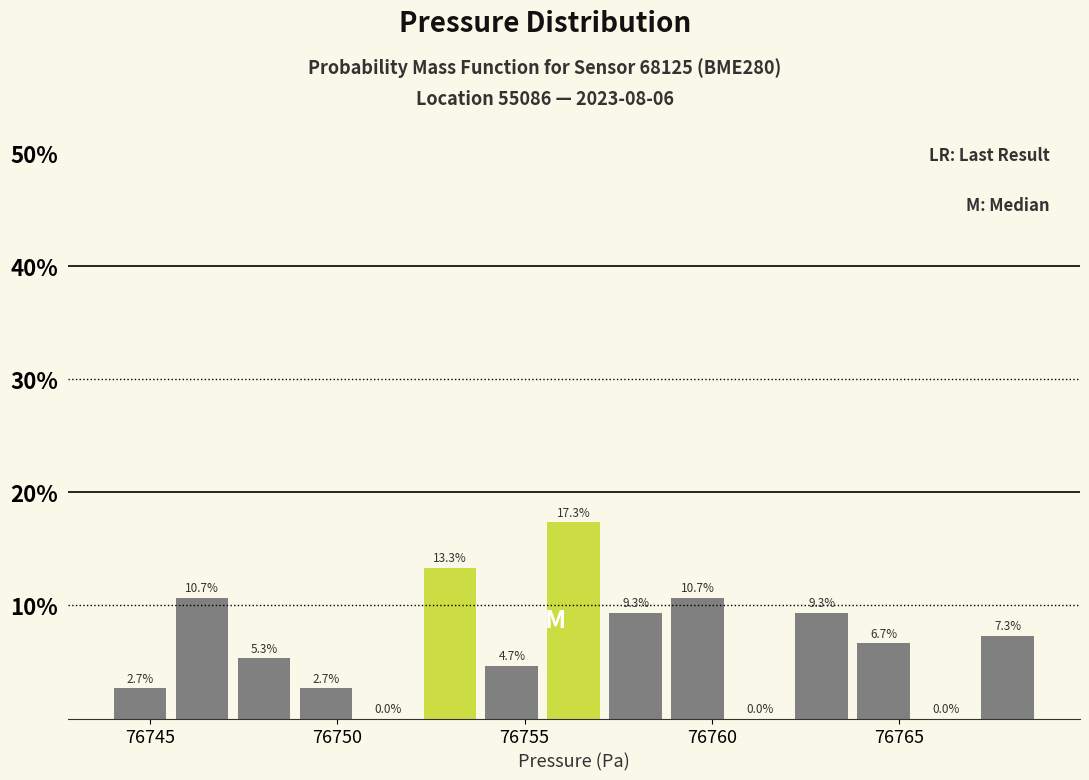

Read against the x-axis, roughly where is the centre of the tallest bar?

76756.5